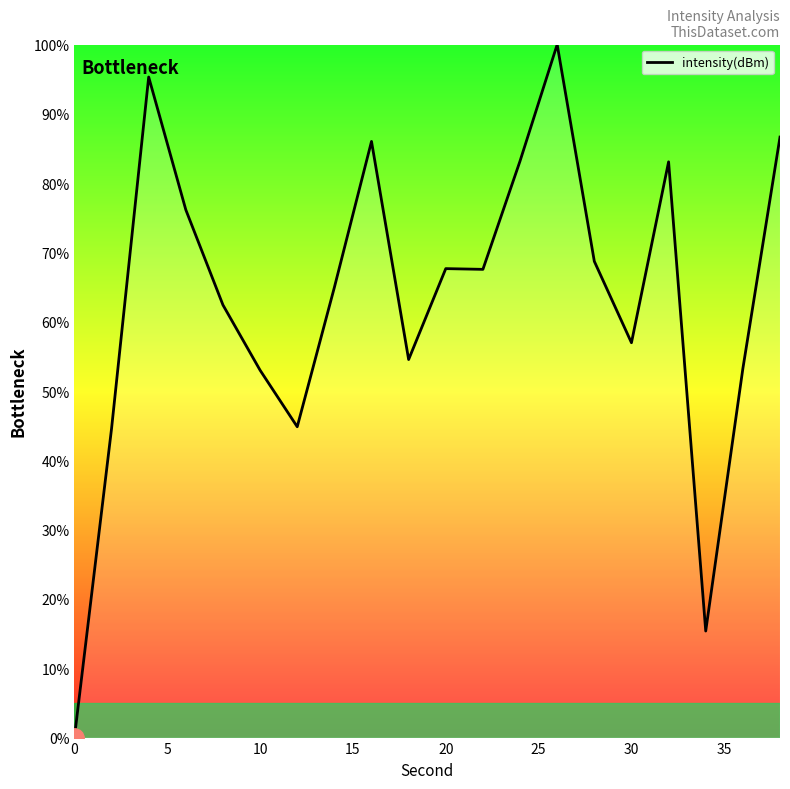

What is the greatest value displayed?

100.0